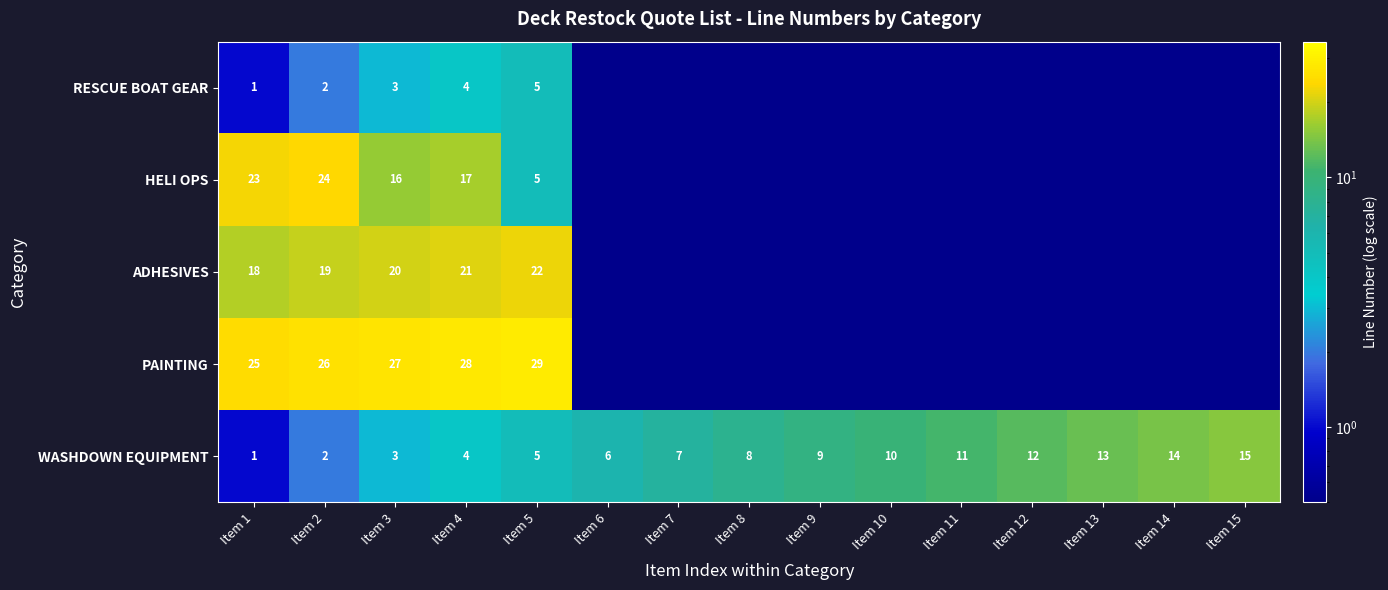

The value of PAINTING at Item 7 is 0.0. True or false?

True